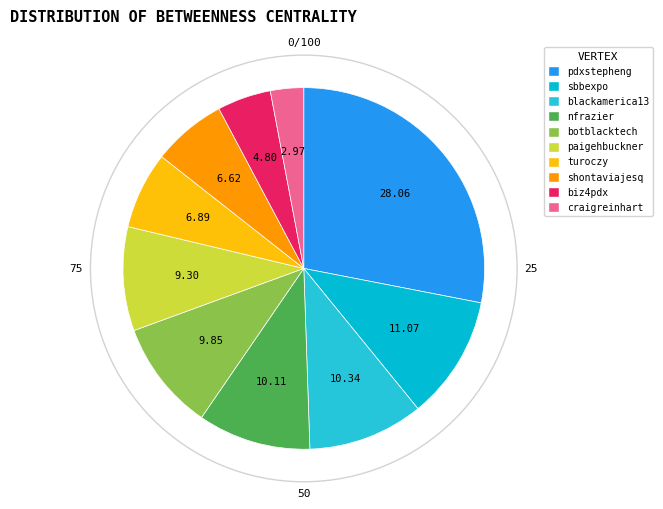

What percentage do turoczy and botblacktech together represent?

16.7%